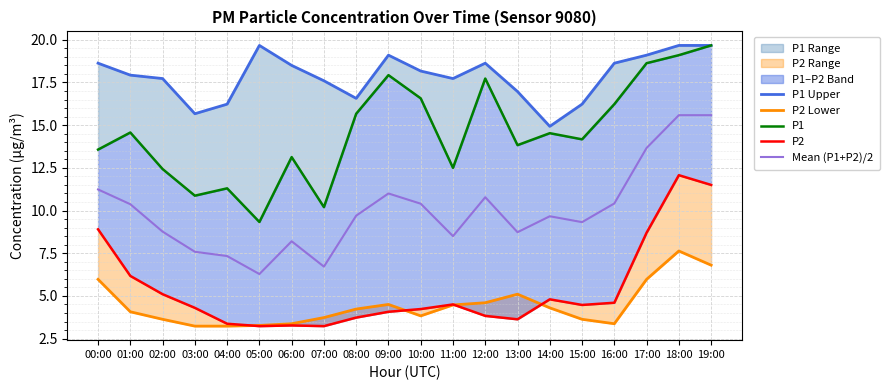

Where is P2 nearest to the value 7?

01:00